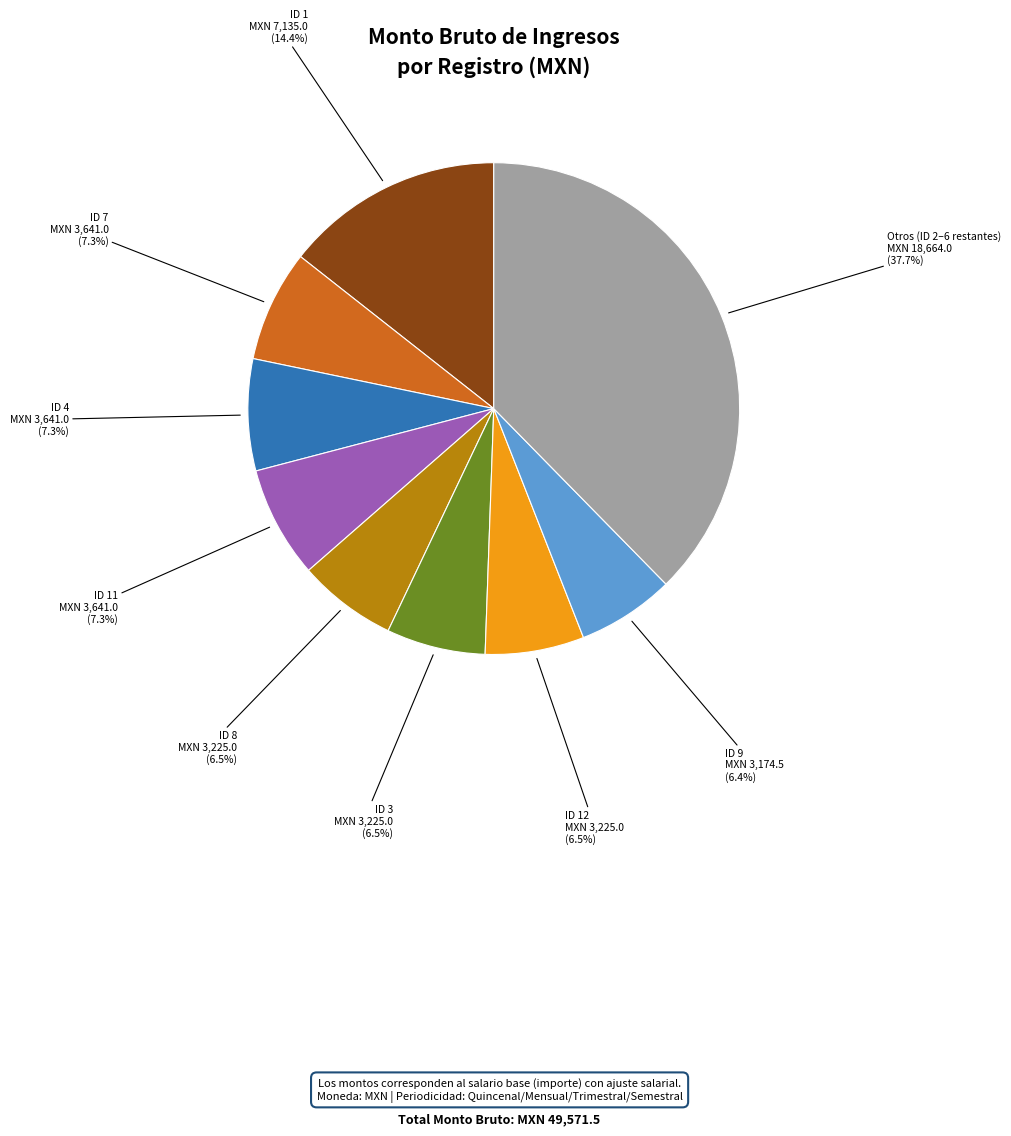

Is there a majority slice in this chart?

No